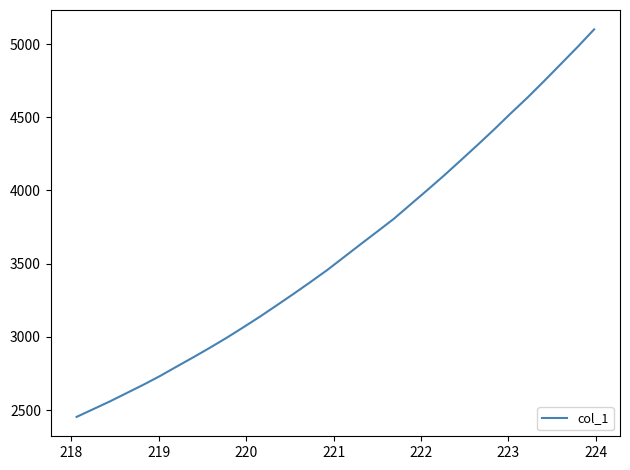

What is the maximum value shown in the chart?

5100.1